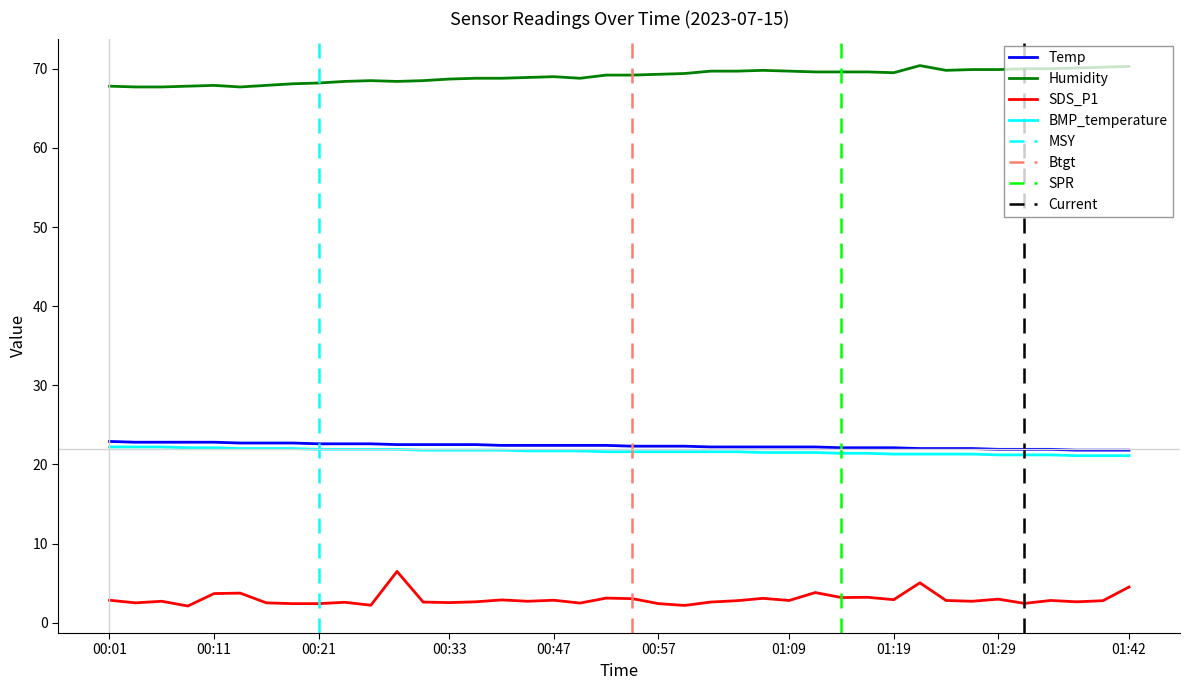

What is the sum of all SDS_P1 values?

118.3